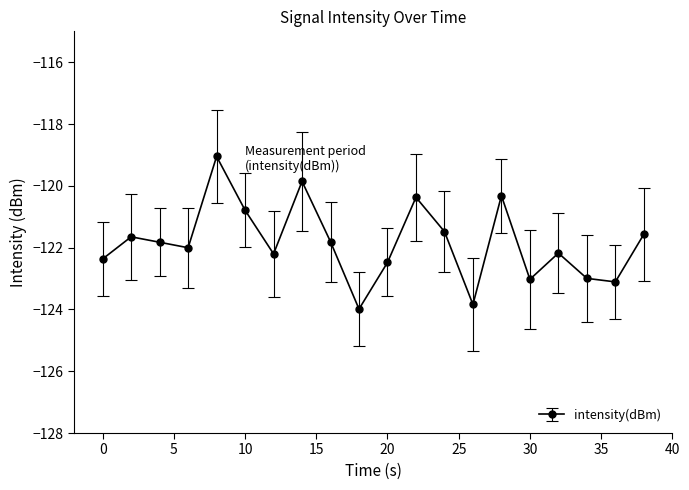

What is the difference between the maximum and minimum values?

4.9